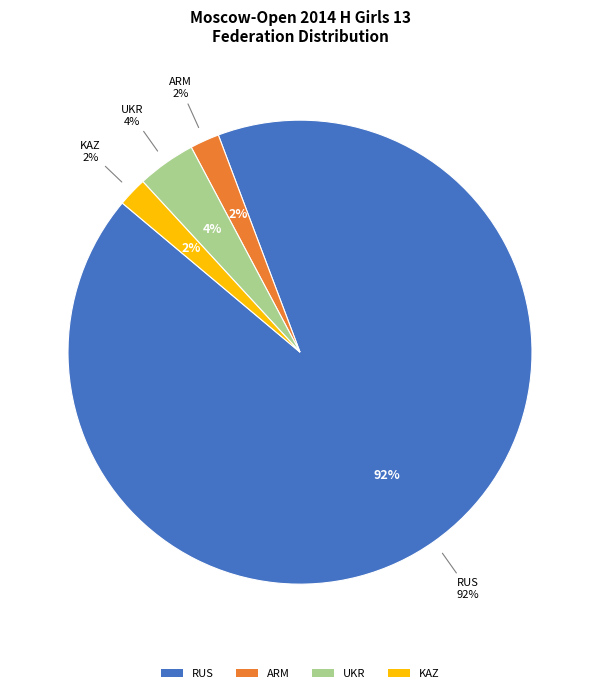

Is it true that RUS is 84% of the pie?

False